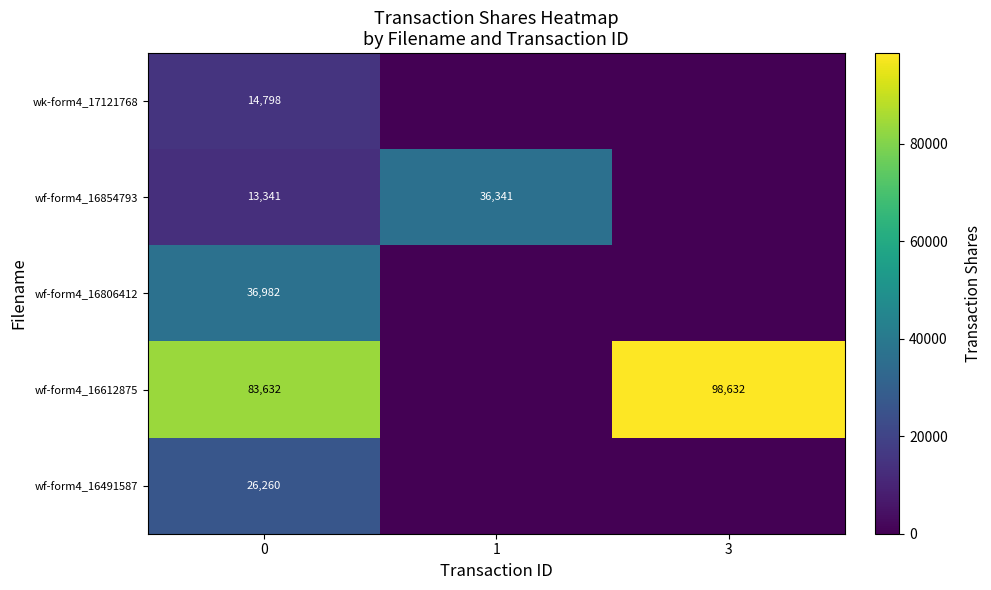

At how many categories does at least one series exceed 72802?

2